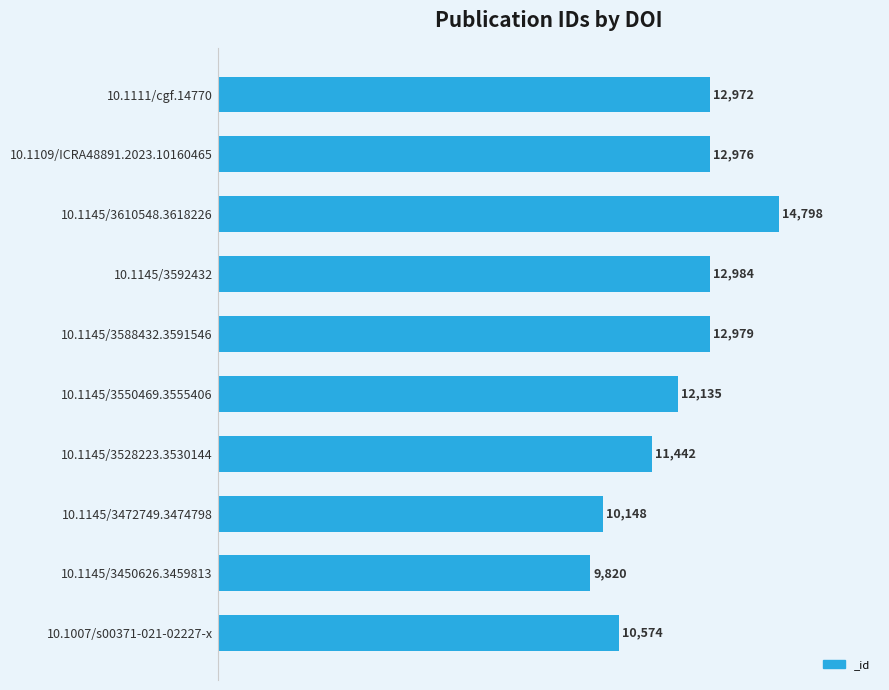

What is the ratio of the value at 10.1007/s00371-021-02227-x to the value at 10.1145/3550469.3555406?

0.9